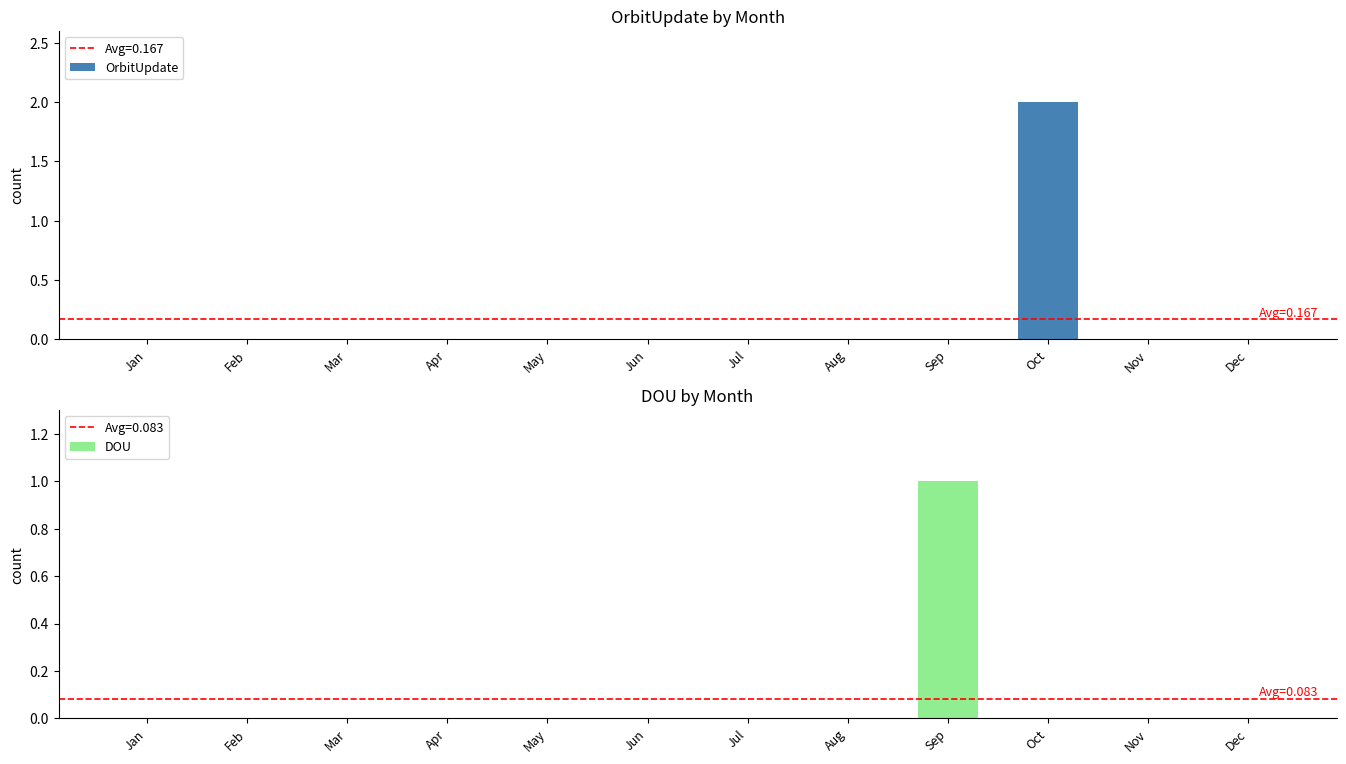

True or false: DOU has a value of 0 at Apr.

True